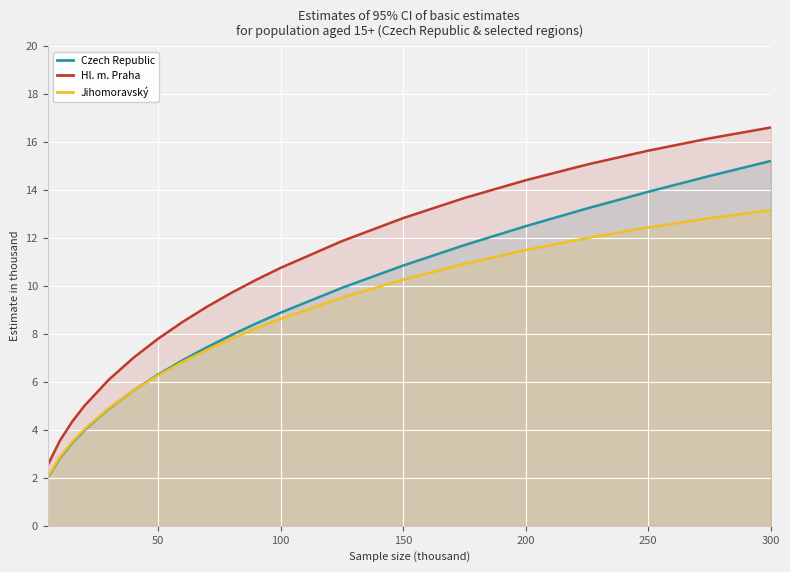

What is the maximum value for Czech Republic?

15.2